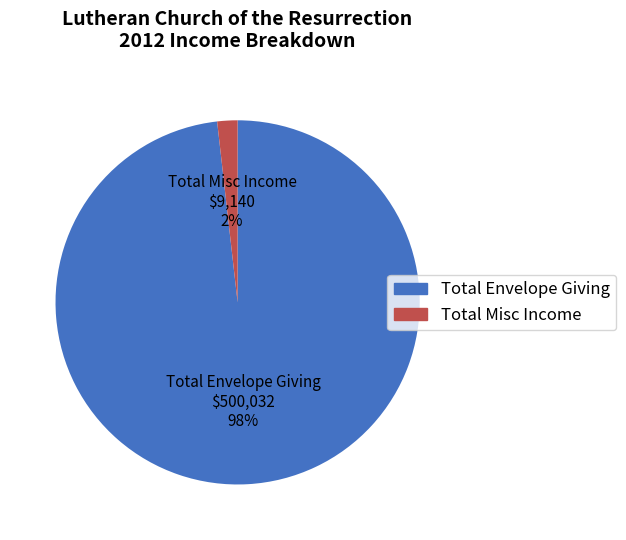

Combined, do Total Envelope Giving and Total Misc Income account for over 50%?

Yes